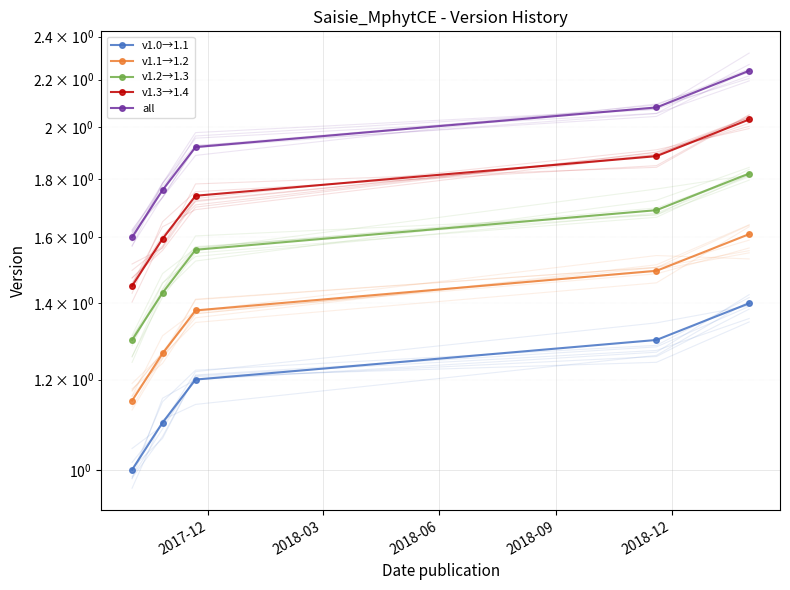

True or false: all and v1.1→1.2 intersect in this chart.

False